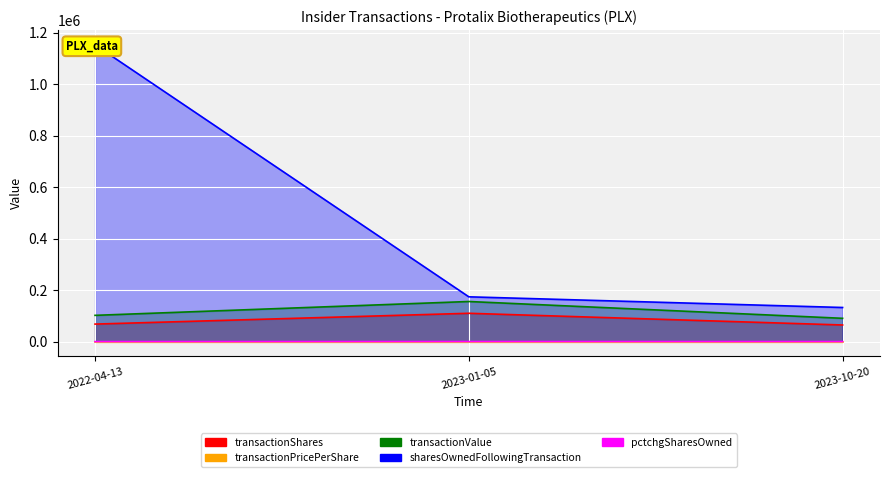

What value does the transactionShares series have at 2023-10-20?

64516.0